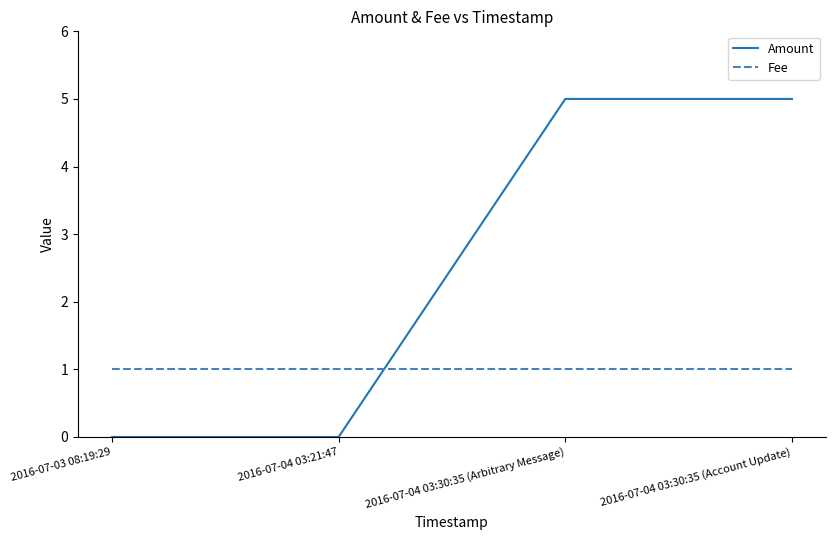

Rank the series by their maximum value, from highest to lowest.

Amount, Fee